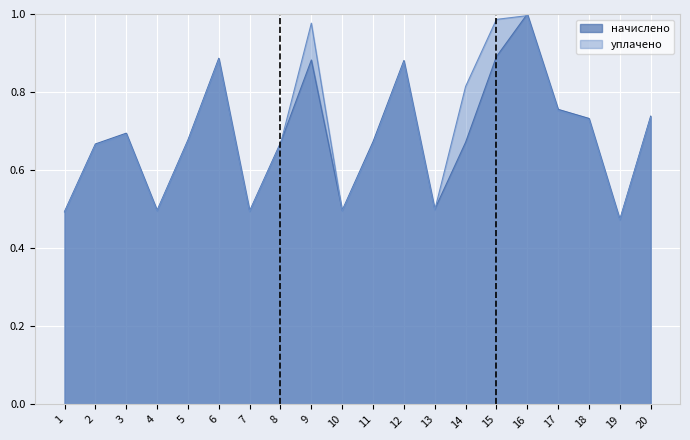

Where do начислено and уплачено first cross each other?

8 and 9